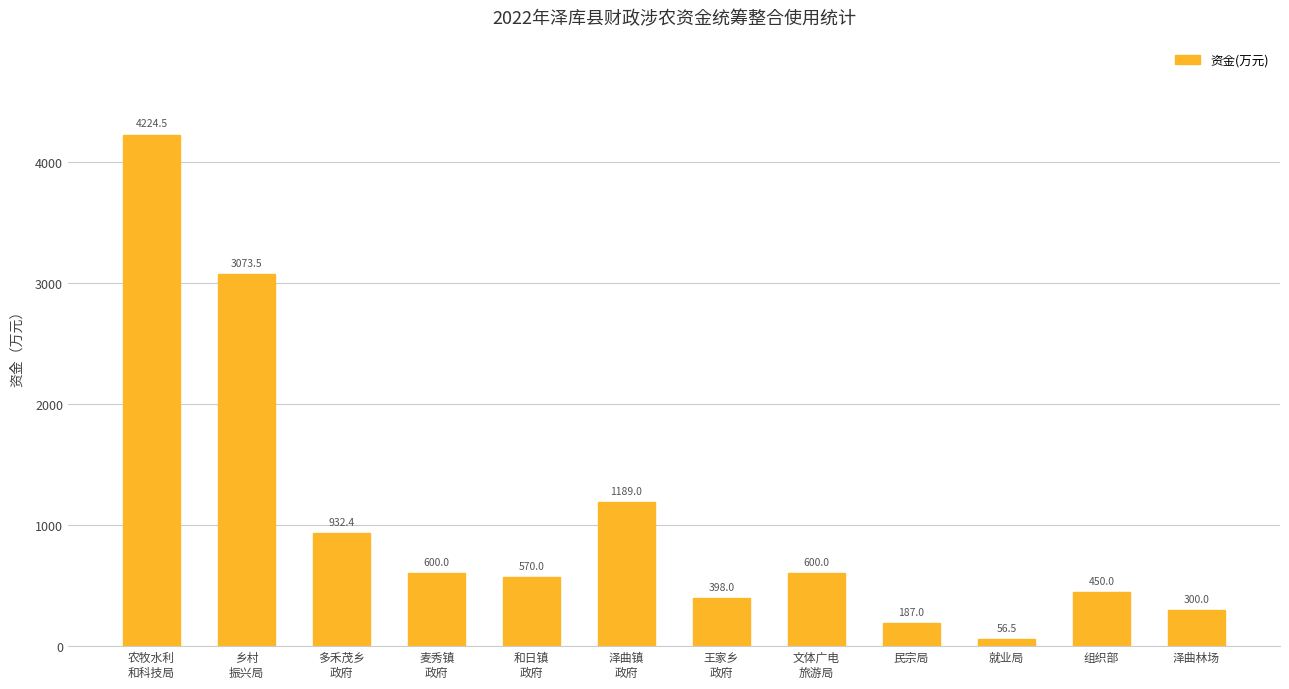

What is the sum of the values at 农牧水利
和科技局 and 组织部?

4674.5